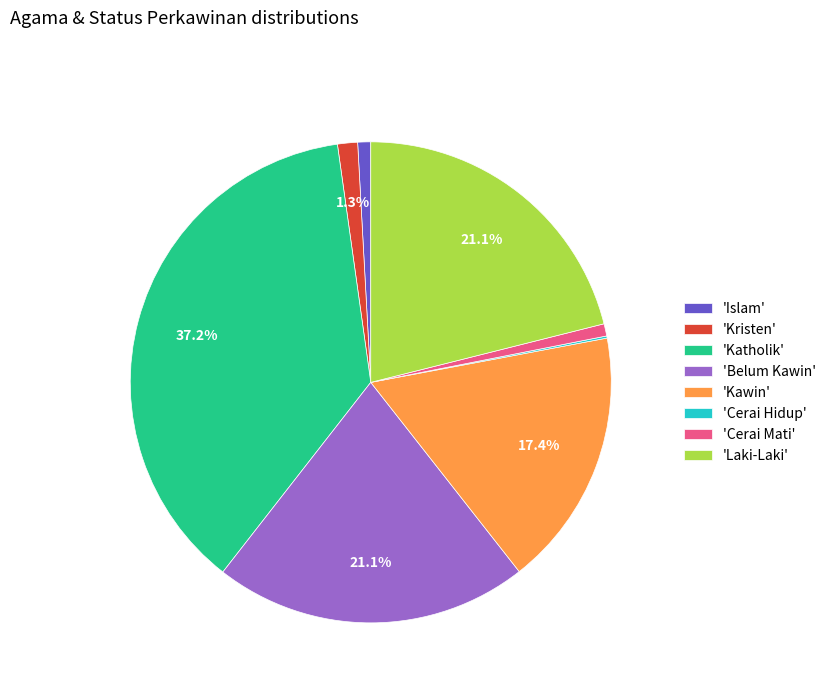

Do 'Laki-Laki' and 'Belum Kawin' together represent more than half of the pie?

No